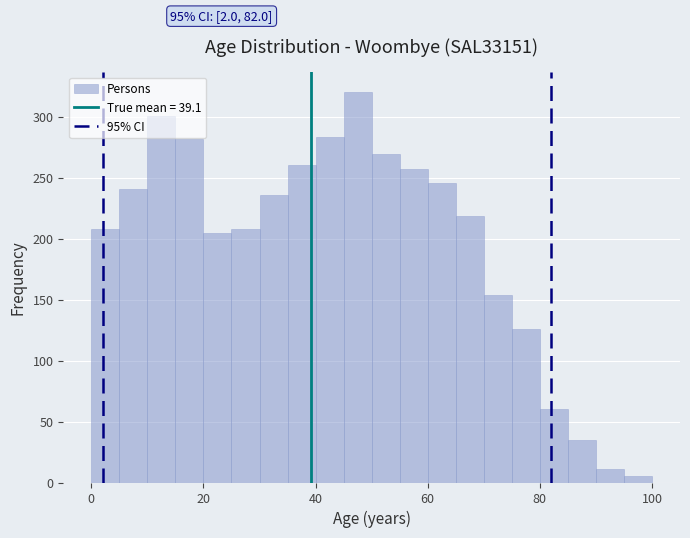

Around what value on the x-axis is the tallest bar? Give the approximate position of its centre, as read against the axis.

48